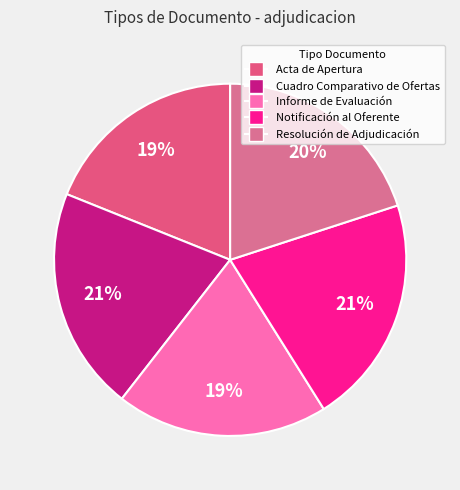

Combined, what portion of the pie is Acta de Apertura and Resolución de Adjudicación?

38.9%